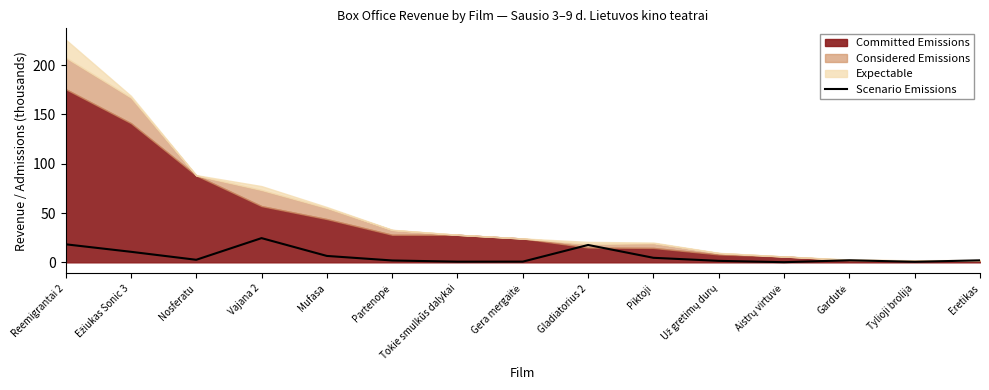

True or false: there are more than 1 points higher than both neighbors.

True